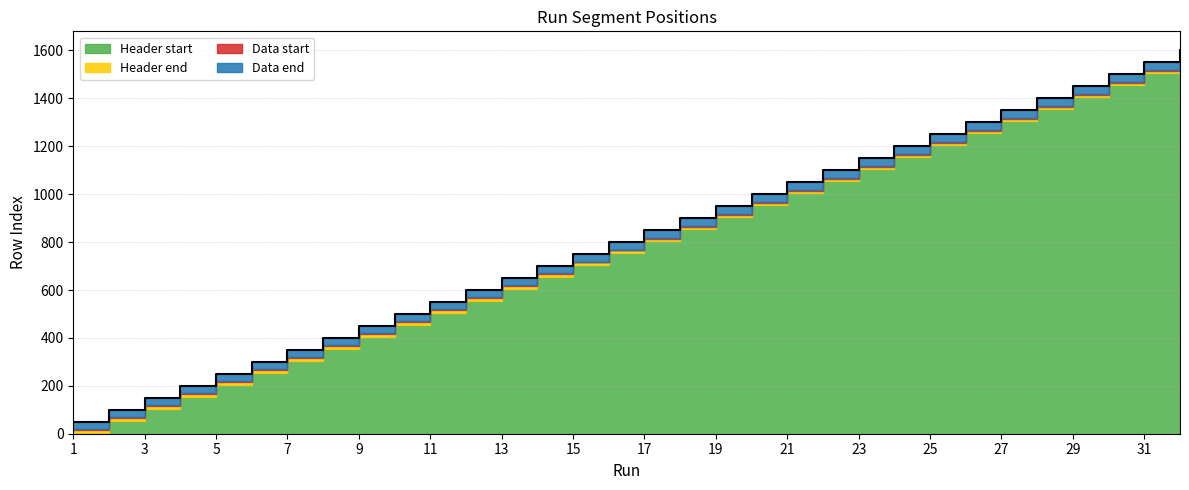

What is the value of the Data end point at the 29th from the left?

1450